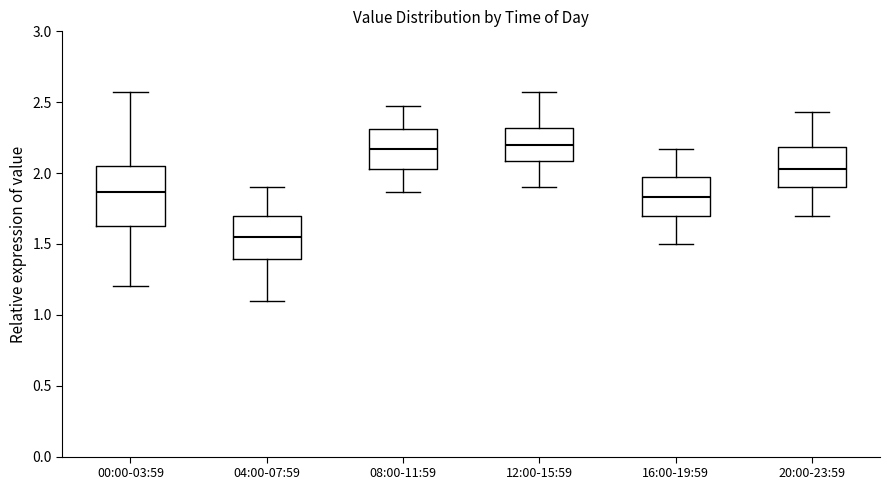

Reading left to right, transcribe this box plot: for each box, give where its median line is, the range the box spans, and where its two whiskers end, as read against the y-axis. The values are not printed on the chart, so give them approximately, as read against the axis.

00:00-03:59: median 1.85, box 1.65 to 2.05, whiskers 1.20 to 2.55
04:00-07:59: median 1.55, box 1.40 to 1.70, whiskers 1.10 to 1.90
08:00-11:59: median 2.15, box 2.05 to 2.30, whiskers 1.85 to 2.45
12:00-15:59: median 2.20, box 2.10 to 2.30, whiskers 1.90 to 2.55
16:00-19:59: median 1.85, box 1.70 to 1.95, whiskers 1.50 to 2.15
20:00-23:59: median 2.05, box 1.90 to 2.20, whiskers 1.70 to 2.45